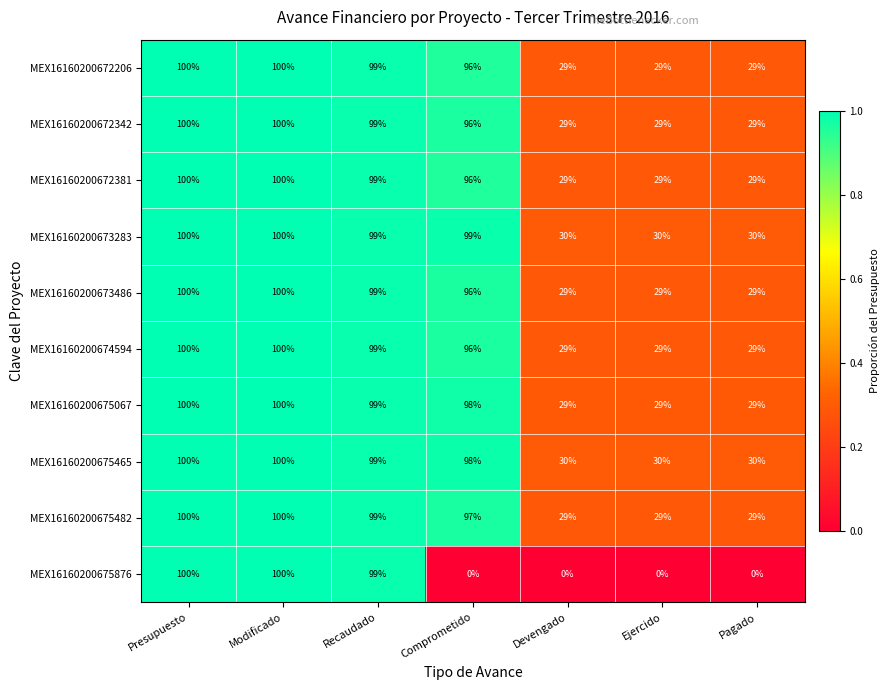

What is the greatest value displayed?

100